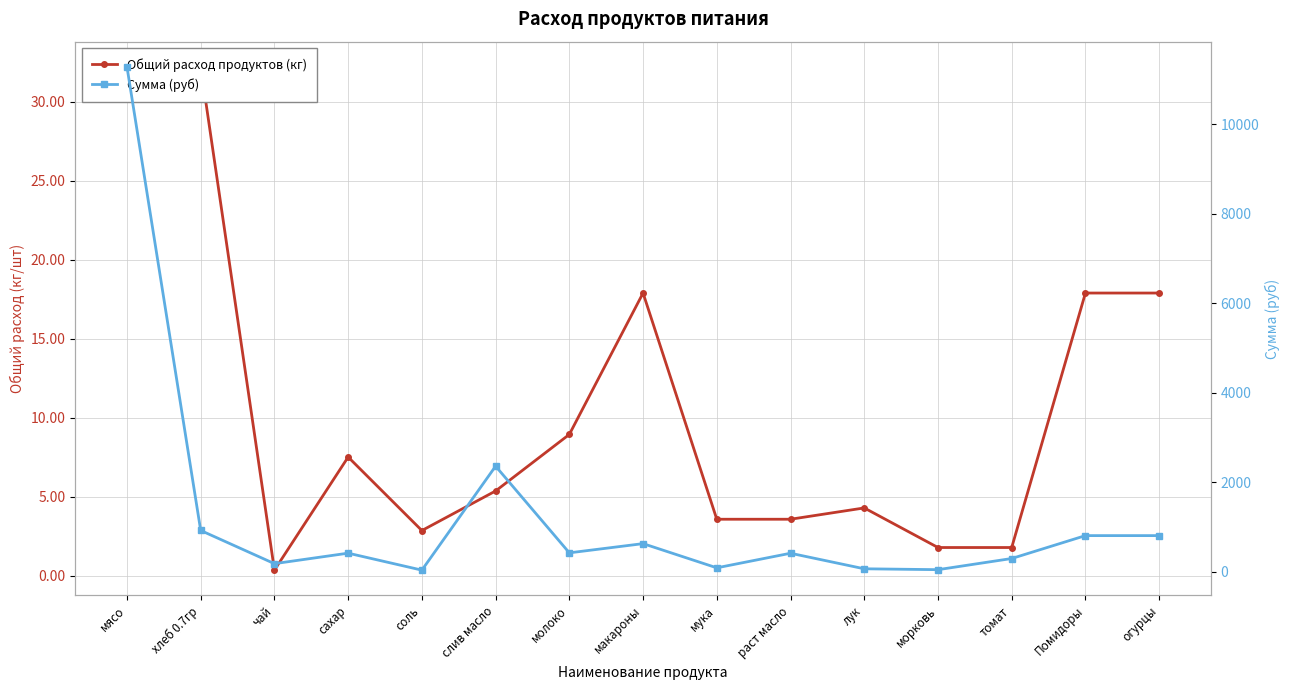

What is the difference between the maximum and minimum values in the Общий расход продуктов (кг) series?

31.9